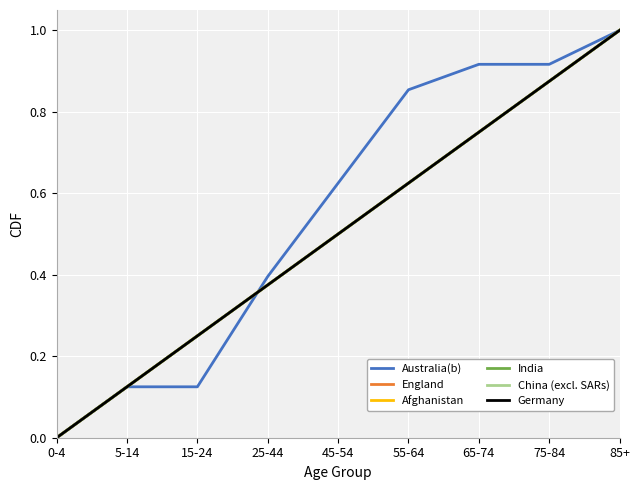

List the labels in order of England value, largest first.

85+, 75-84, 65-74, 55-64, 45-54, 25-44, 15-24, 5-14, 0-4